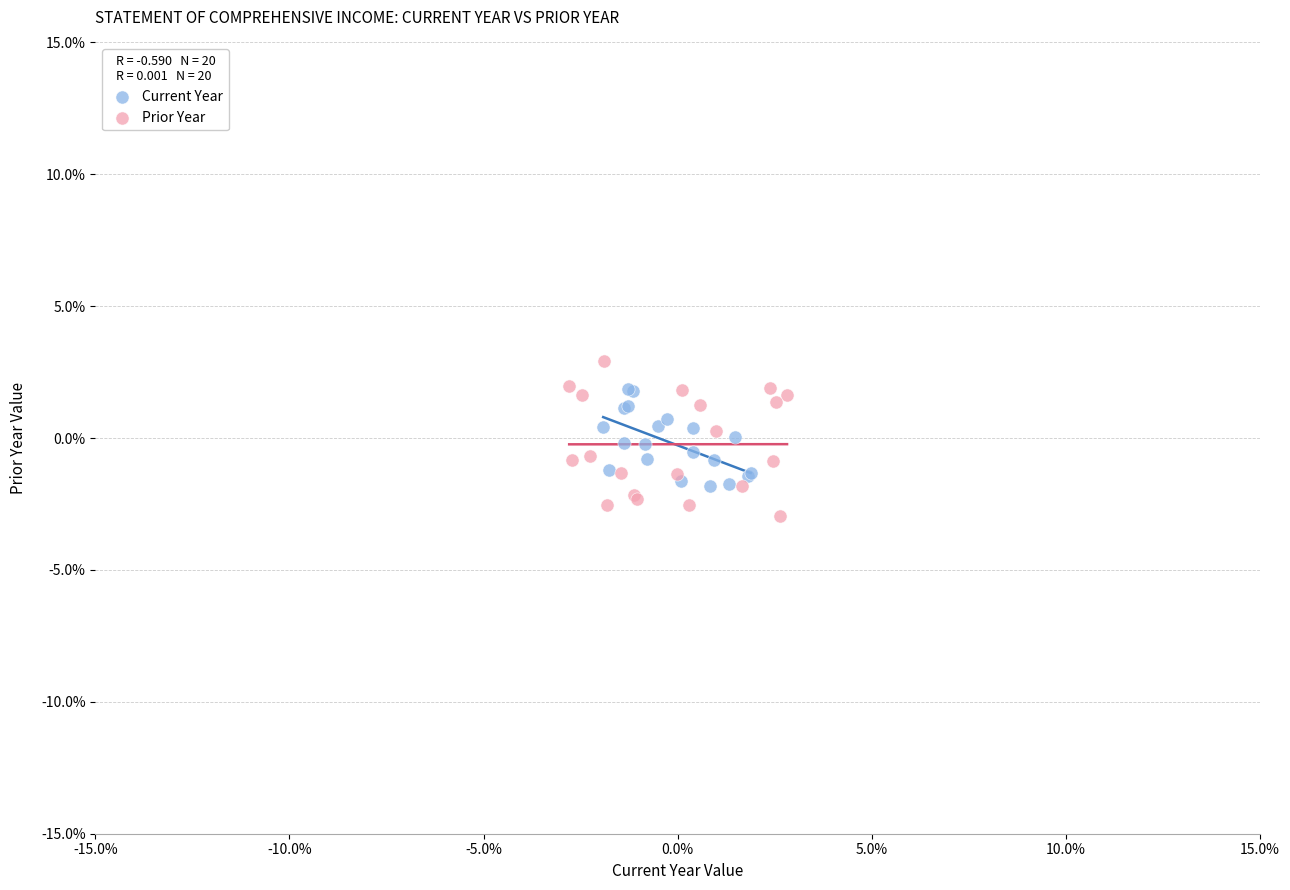

Which series reaches the minimum Y coordinate?

Prior Year